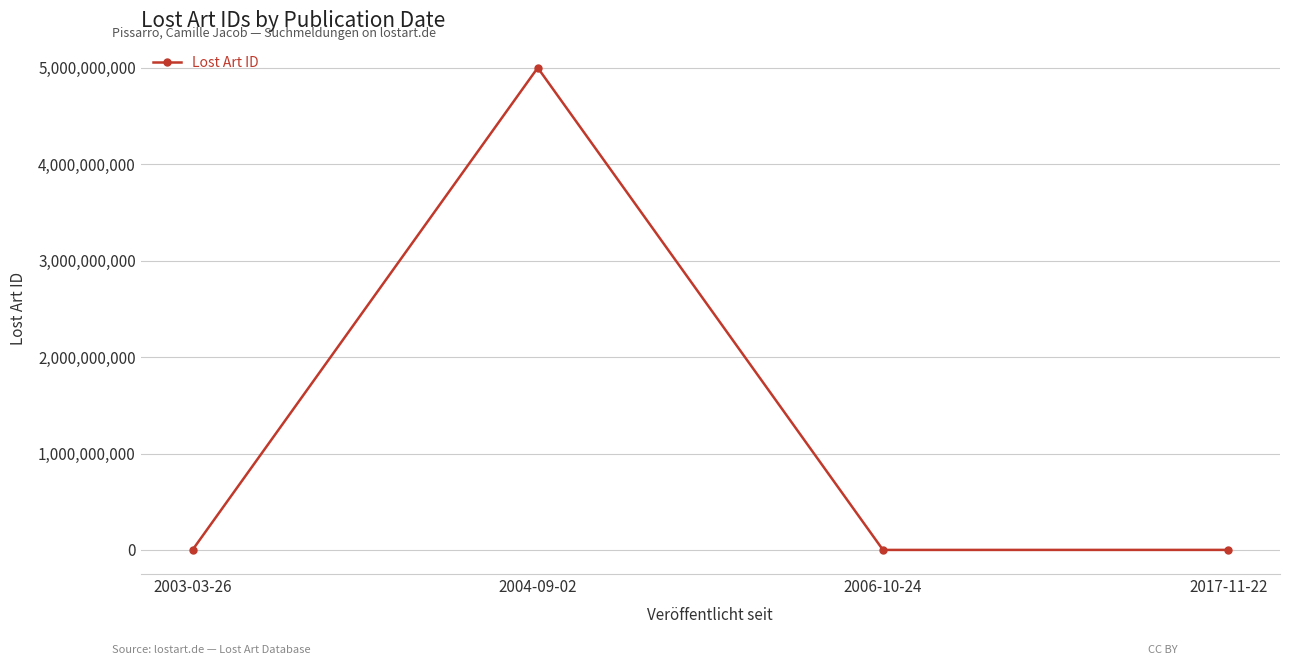

Which has a higher value, 2006-10-24 or 2004-09-02?

2004-09-02